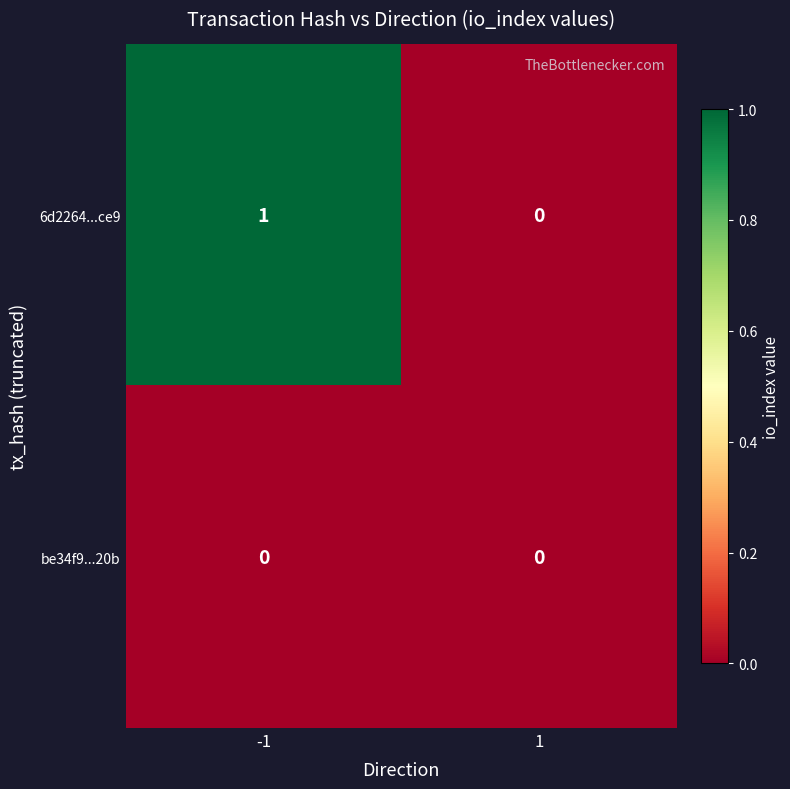

Which series has the widest spread of values?

6d2264...ce9